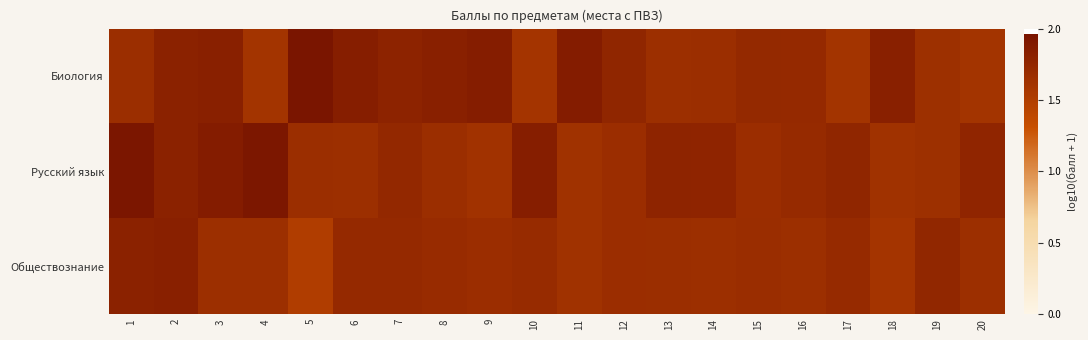

At 1, list the series in order from largest to smallest.

Русский язык, Обществознание, Биология